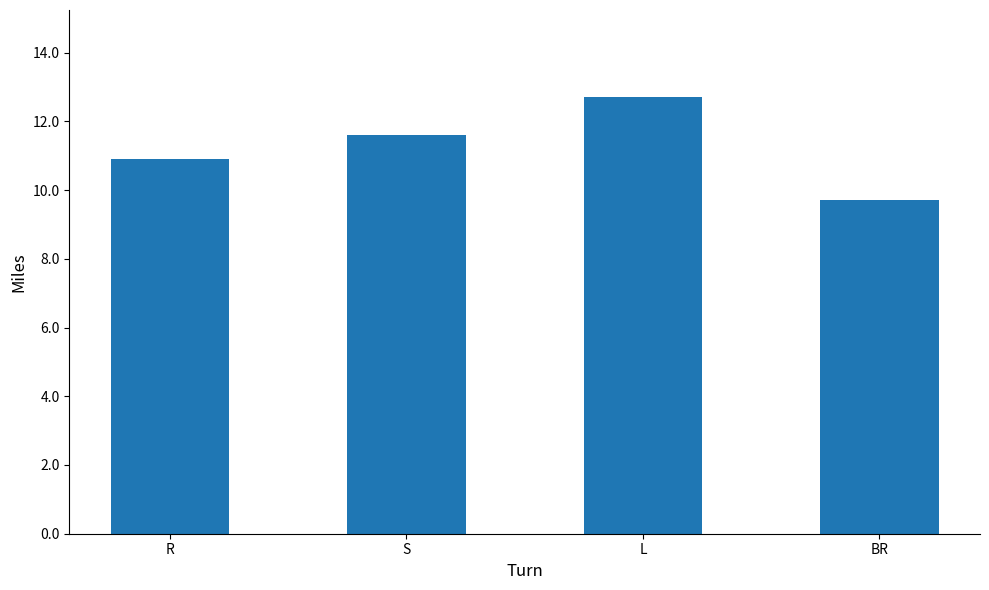

Reading left to right, what are all the values shown in this chart?

10.9	11.6	12.7	9.7